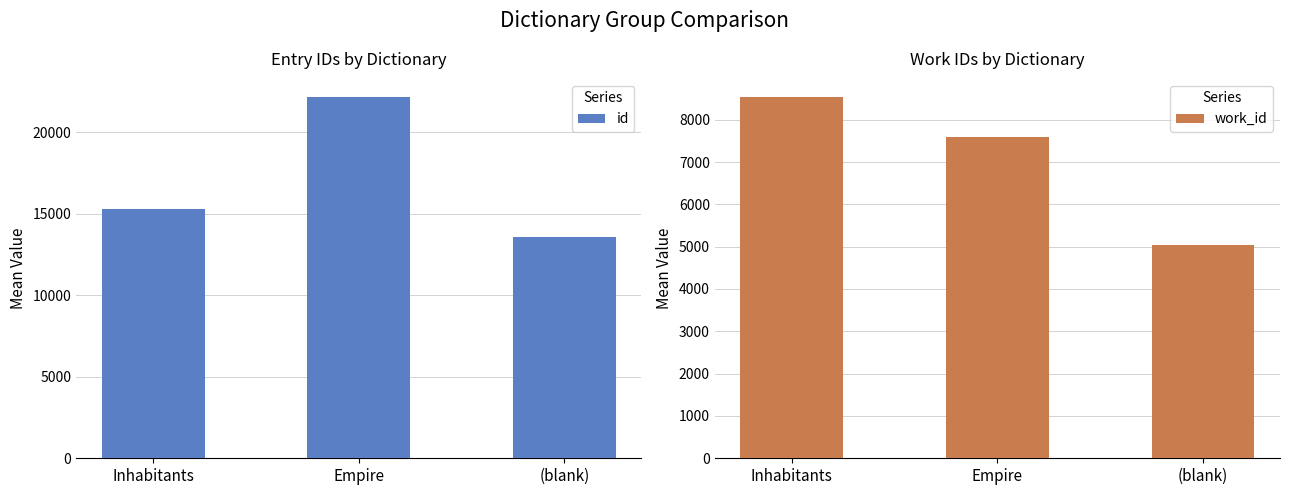

What is the sum of the work_id values at Empire and Inhabitants?

16123.0